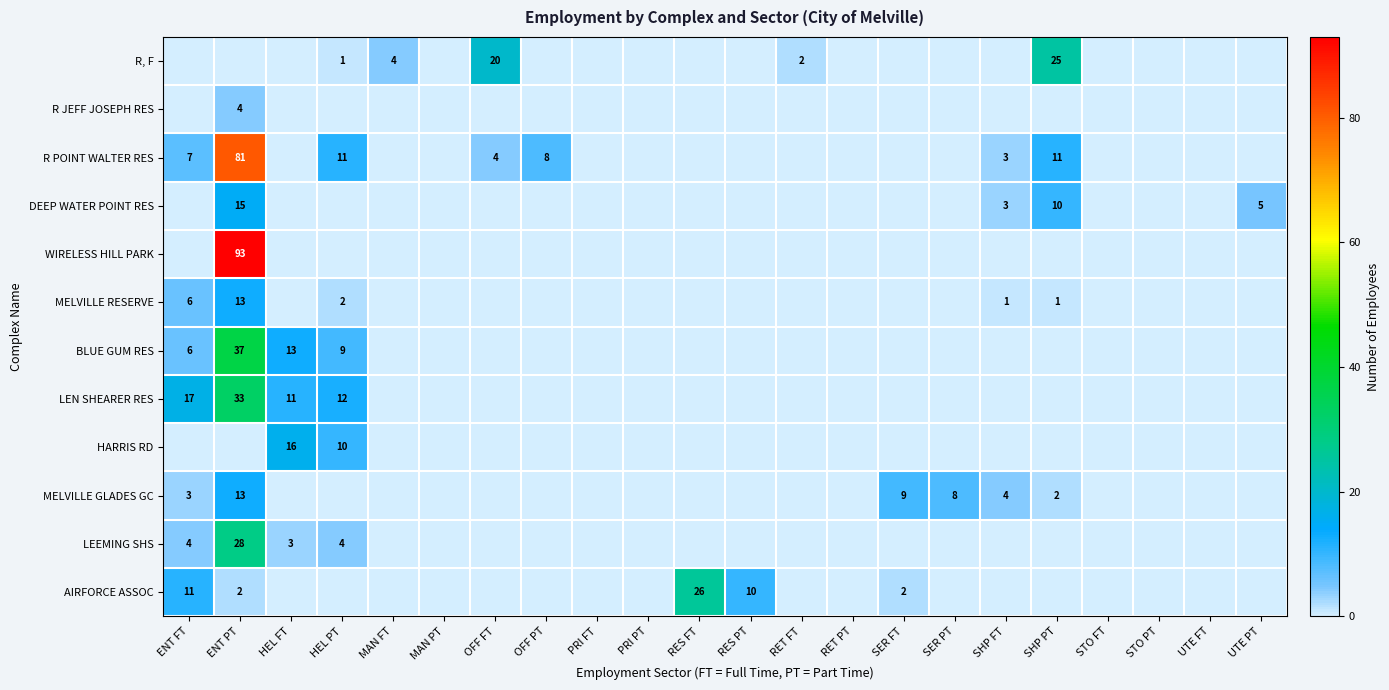

The value of LEN SHEARER RES at ENT PT is 33. True or false?

True